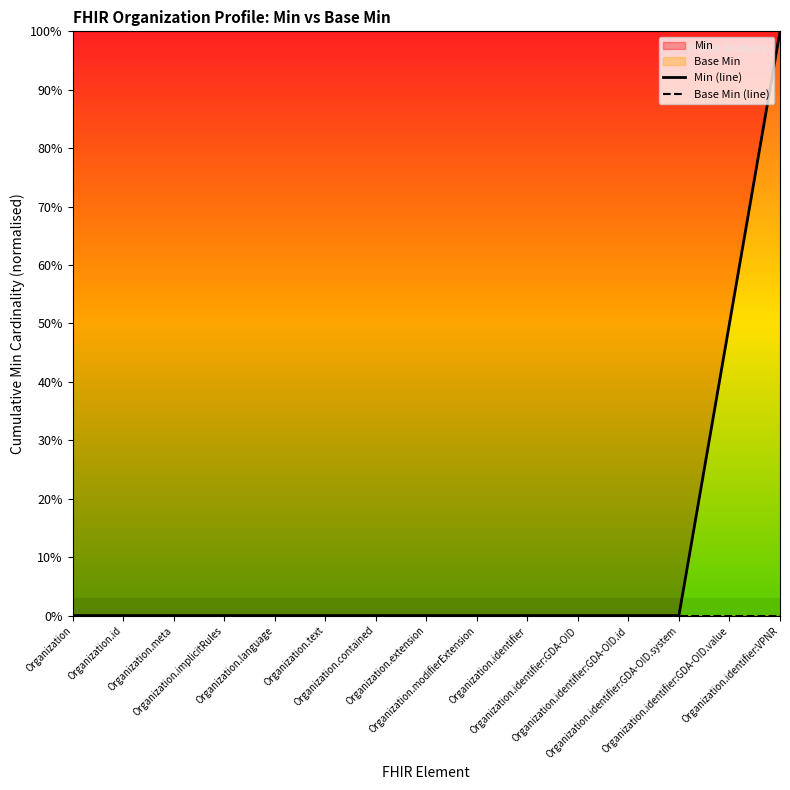

Reading left to right, transcribe all the data shown in this chart.

Min (line): Organization=0.0	Organization.id=0.0	Organization.meta=0.0	Organization.implicitRules=0.0	Organization.language=0.0	Organization.text=0.0	Organization.contained=0.0	Organization.extension=0.0	Organization.modifierExtension=0.0	Organization.identifier=0.0	Organization.identifier:GDA-OID=0.0	Organization.identifier:GDA-OID.id=0.0	Organization.identifier:GDA-OID.system=0.0	Organization.identifier:GDA-OID.value=0.5	Organization.identifier:VPNR=1.0
Base Min (line): Organization=0.0	Organization.id=0.0	Organization.meta=0.0	Organization.implicitRules=0.0	Organization.language=0.0	Organization.text=0.0	Organization.contained=0.0	Organization.extension=0.0	Organization.modifierExtension=0.0	Organization.identifier=0.0	Organization.identifier:GDA-OID=0.0	Organization.identifier:GDA-OID.id=0.0	Organization.identifier:GDA-OID.system=0.0	Organization.identifier:GDA-OID.value=0.0	Organization.identifier:VPNR=0.0